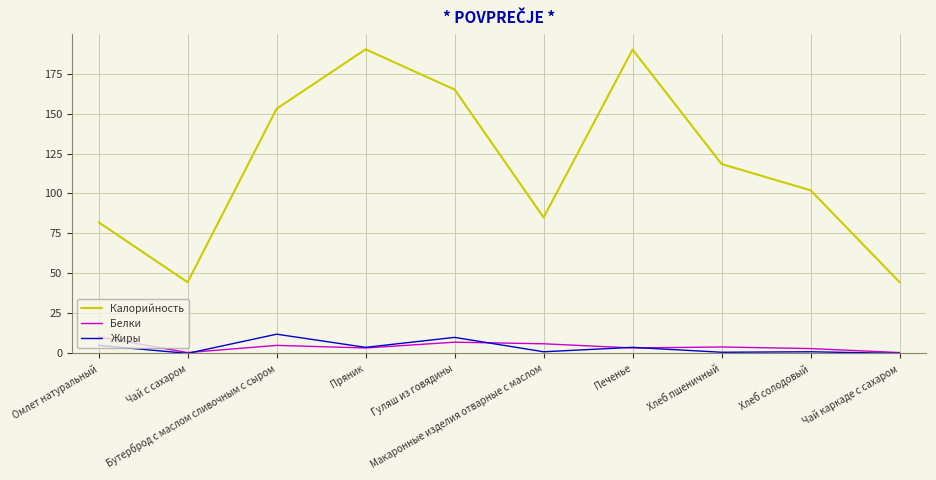

How many lines are shown in the chart?

3